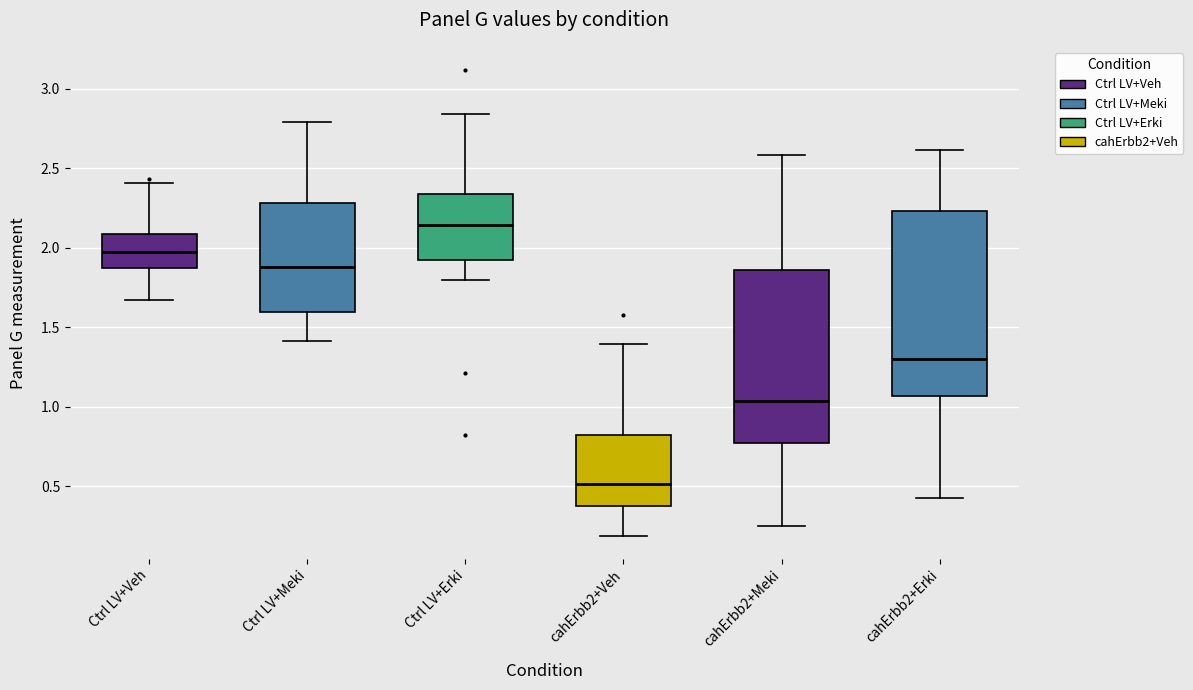

Reading left to right, transcribe this box plot: for each box, give where its median line is, the range the box spans, and where its two whiskers end, as read against the y-axis. The values are not printed on the chart, so give them approximately, as read against the axis.

Ctrl LV+Veh: median 1.95, box 1.85 to 2.10, whiskers 1.65 to 2.40
Ctrl LV+Meki: median 1.90, box 1.60 to 2.30, whiskers 1.40 to 2.80
Ctrl LV+Erki: median 2.15, box 1.90 to 2.35, whiskers 1.80 to 2.85
cahErbb2+Veh: median 0.50, box 0.40 to 0.80, whiskers 0.20 to 1.40
cahErbb2+Meki: median 1.05, box 0.75 to 1.85, whiskers 0.25 to 2.60
cahErbb2+Erki: median 1.30, box 1.05 to 2.25, whiskers 0.45 to 2.60